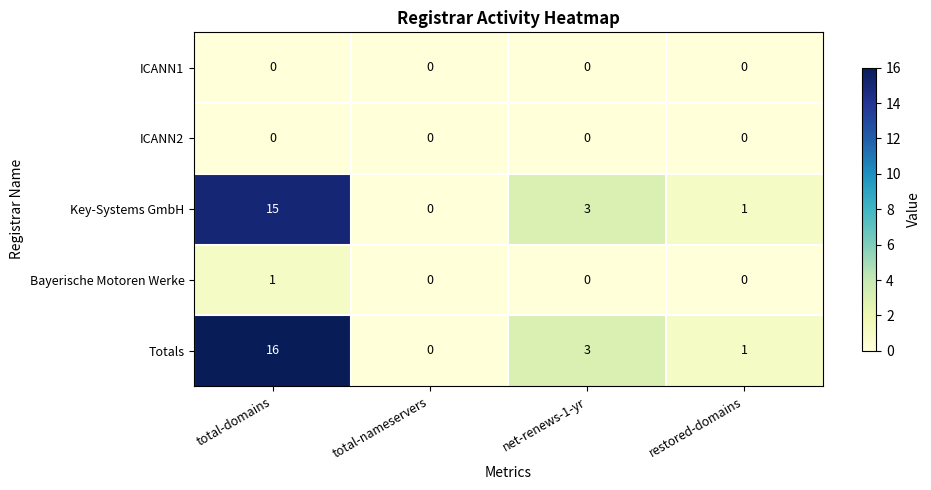

Count the number of data series in this chart.

5